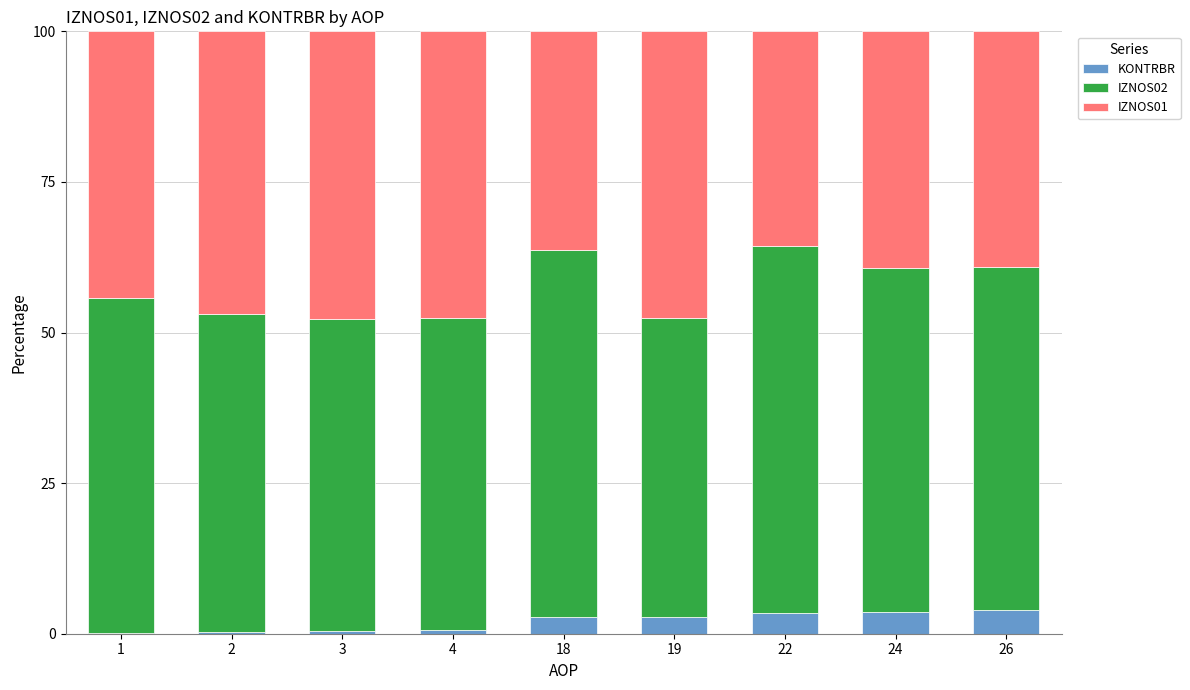

What is the maximum value for KONTRBR?

4.0